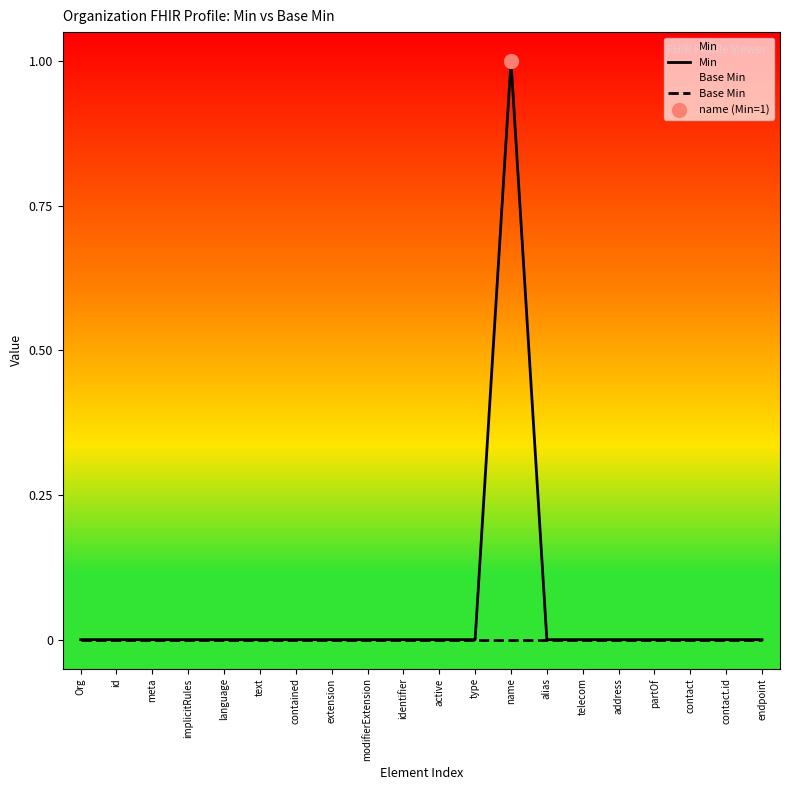

Which series contains the lowest Y value?

Min